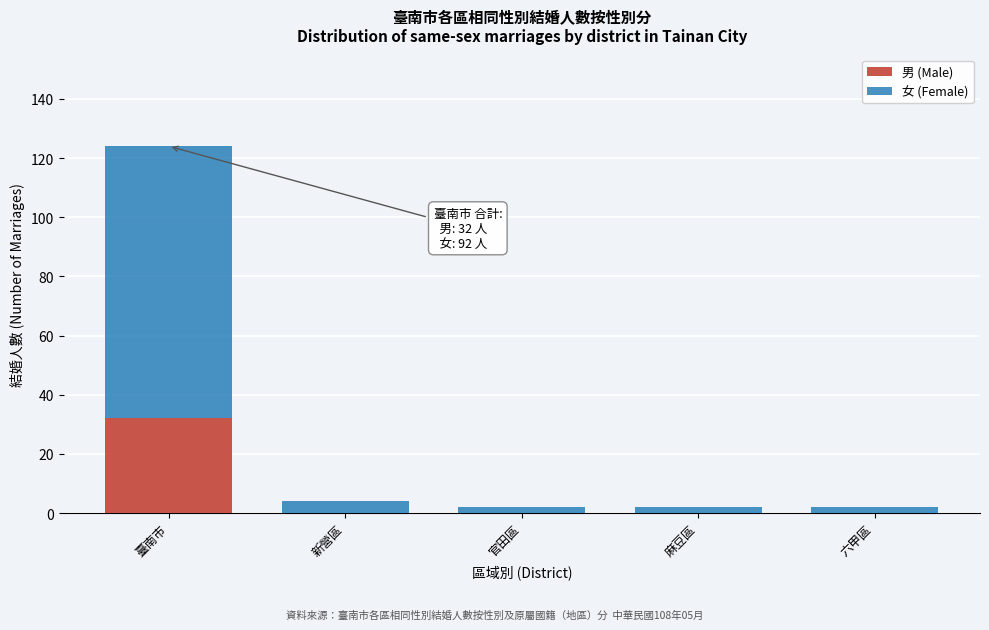

Reading left to right, transcribe the values for 男 (Male).

臺南市=32	新營區=0	官田區=0	麻豆區=0	六甲區=0